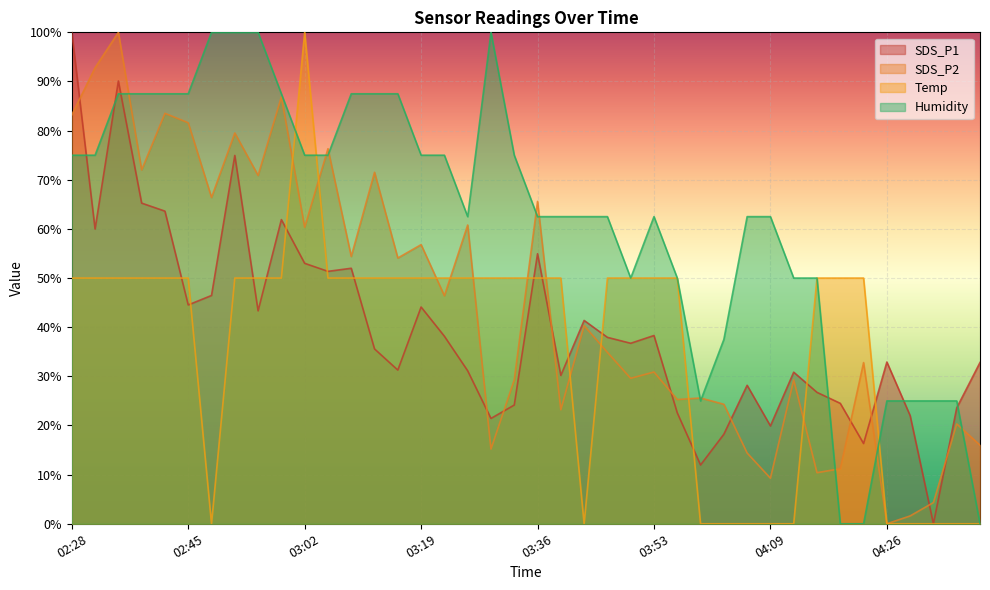

How many lines are shown in the chart?

4